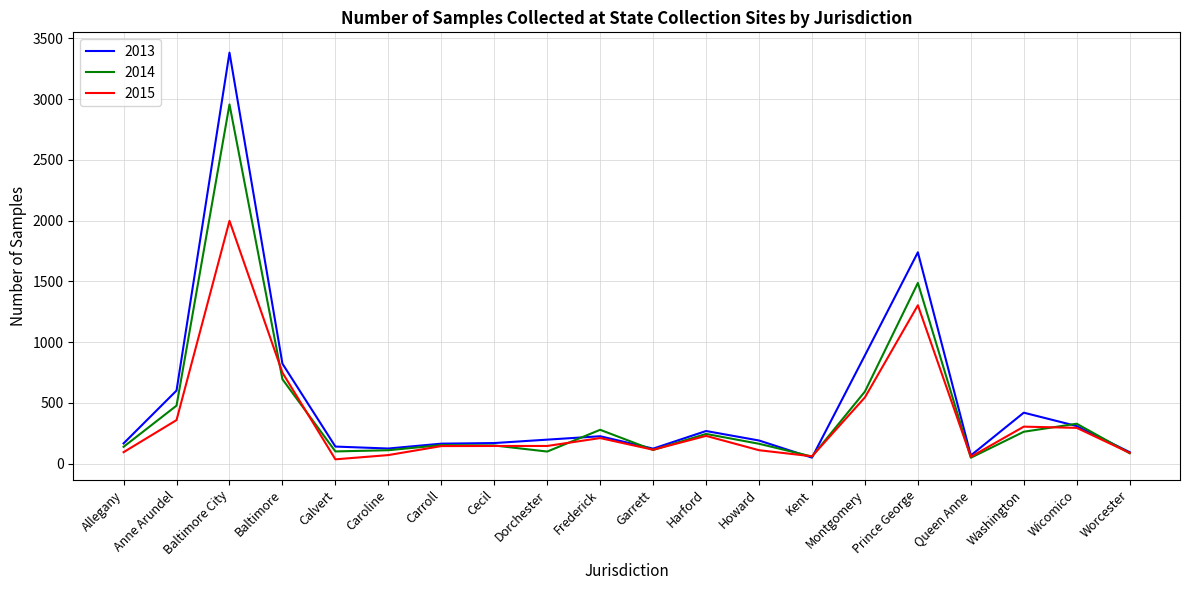

Which series has the widest spread of values?

2013